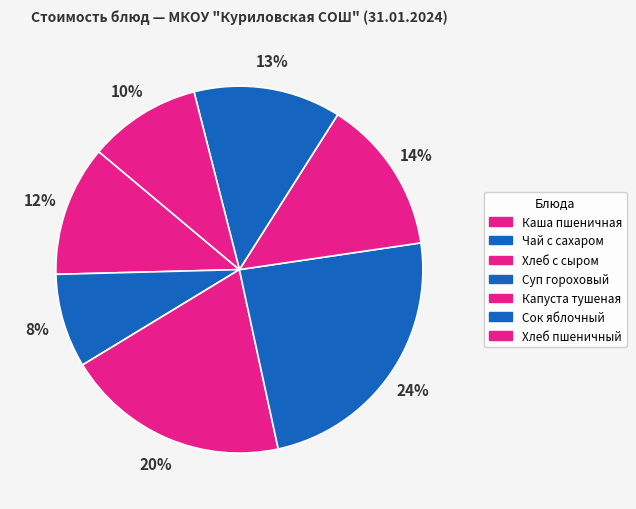

Combined, what portion of the pie is Сок яблочный and Хлеб пшеничный?

22.9%